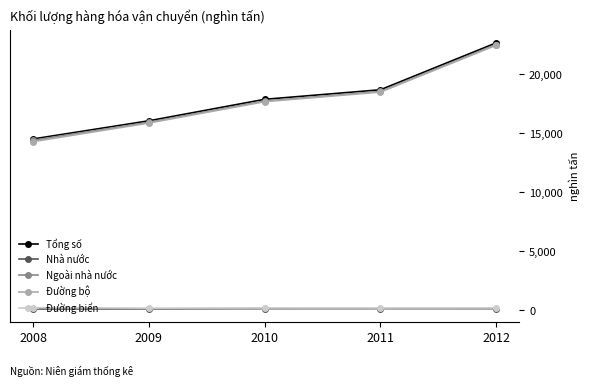

What is the value of the Đường biển point at the 4th from the left?

195